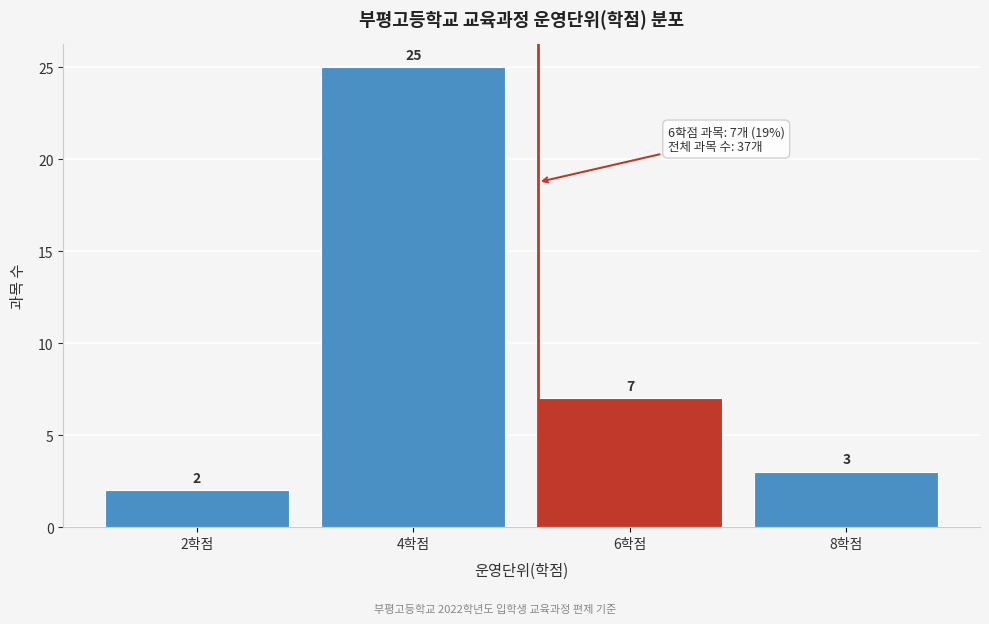

Reading left to right, extract all data points from this chart.

2학점=2	4학점=25	6학점=7	8학점=3